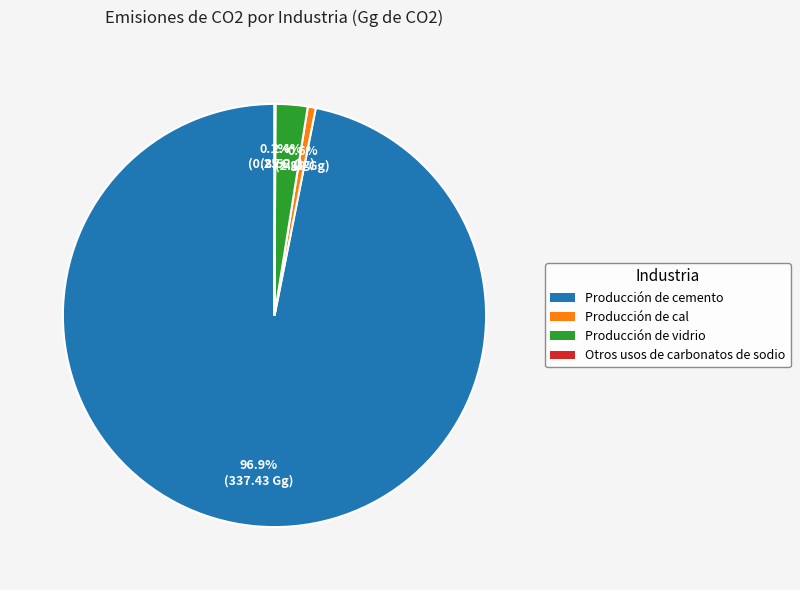

Which slice represents more than half of the pie?

Producción de cemento